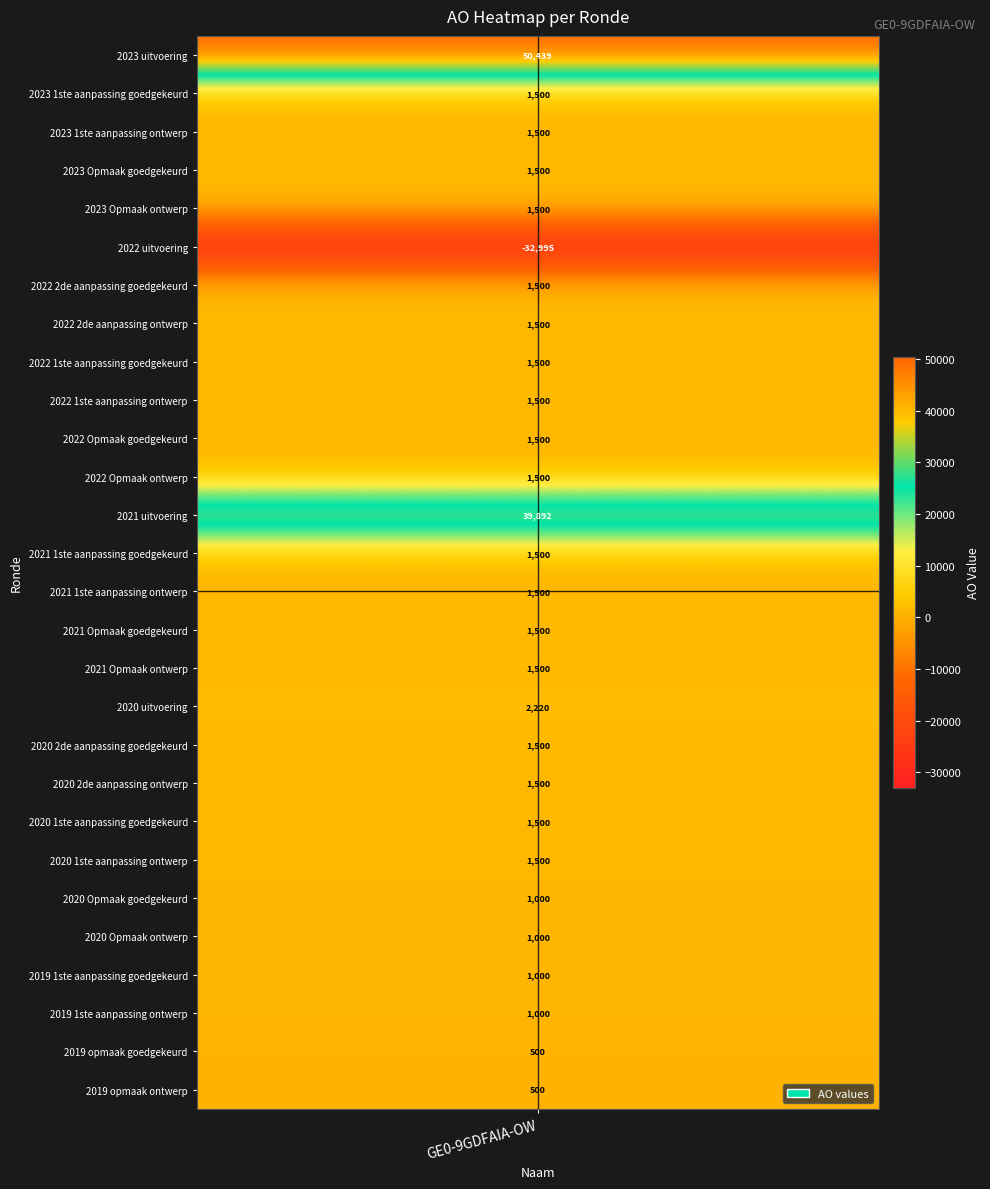

List the labels in order of value, largest first.

2023 uitvoering, 2021 uitvoering, 2020 uitvoering, 2023 1ste aanpassing goedgekeurd, 2023 1ste aanpassing ontwerp, 2023 Opmaak goedgekeurd, 2023 Opmaak ontwerp, 2022 2de aanpassing goedgekeurd, 2022 2de aanpassing ontwerp, 2022 1ste aanpassing goedgekeurd, 2022 1ste aanpassing ontwerp, 2022 Opmaak goedgekeurd, 2022 Opmaak ontwerp, 2021 1ste aanpassing goedgekeurd, 2021 1ste aanpassing ontwerp, 2021 Opmaak goedgekeurd, 2021 Opmaak ontwerp, 2020 2de aanpassing goedgekeurd, 2020 2de aanpassing ontwerp, 2020 1ste aanpassing goedgekeurd, 2020 1ste aanpassing ontwerp, 2020 Opmaak goedgekeurd, 2020 Opmaak ontwerp, 2019 1ste aanpassing goedgekeurd, 2019 1ste aanpassing ontwerp, 2019 opmaak goedgekeurd, 2019 opmaak ontwerp, 2022 uitvoering